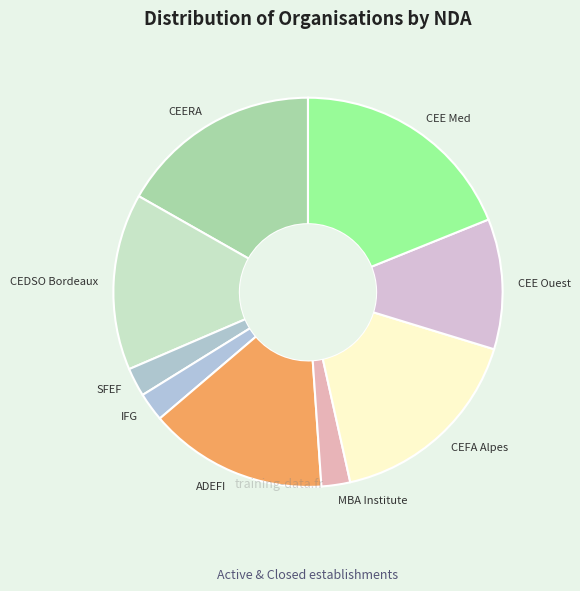

Is it true that CEDSO Bordeaux is 15% of the pie?

True